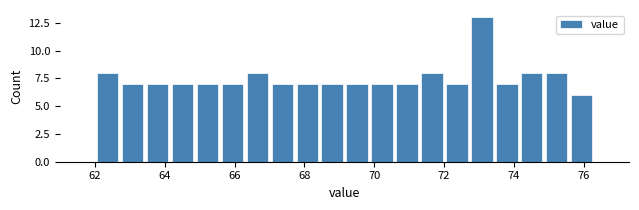

Around what value on the x-axis is the tallest bar? Give the approximate position of its centre, as read against the axis.

73.0